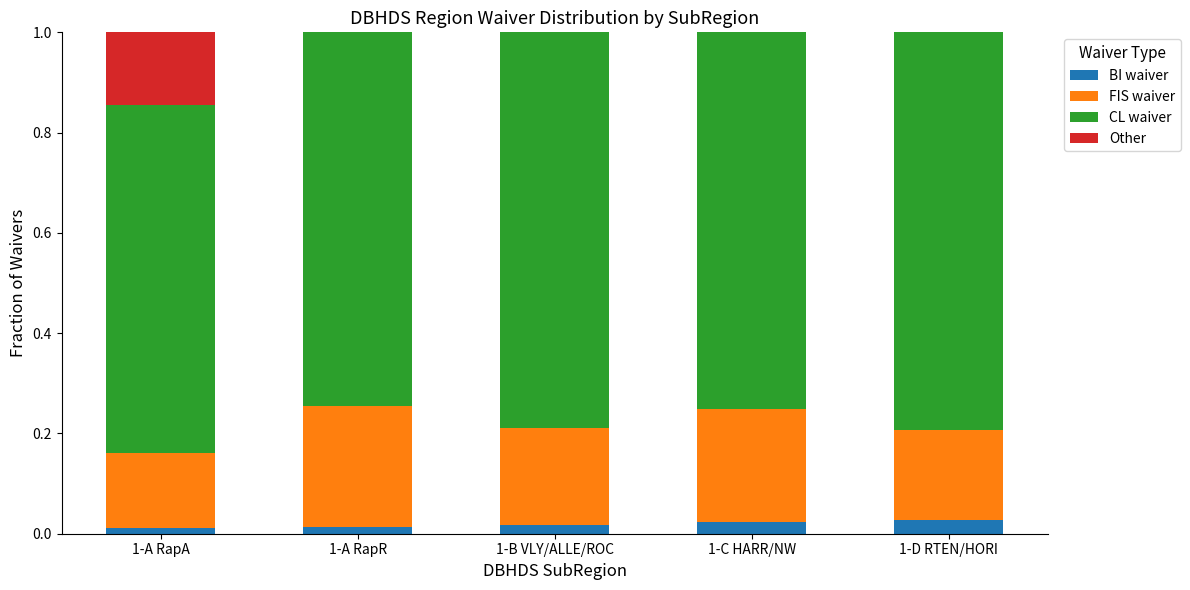

How many series are shown in this chart?

4